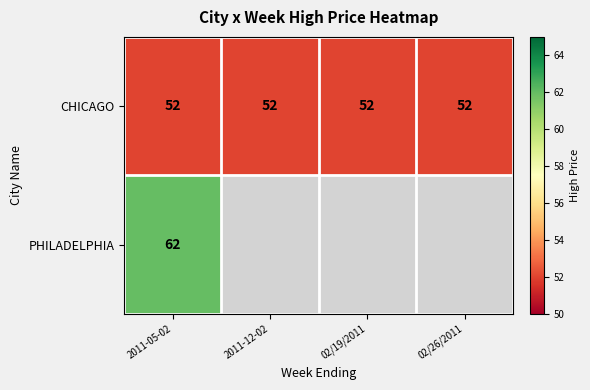

How many series are shown in this chart?

2